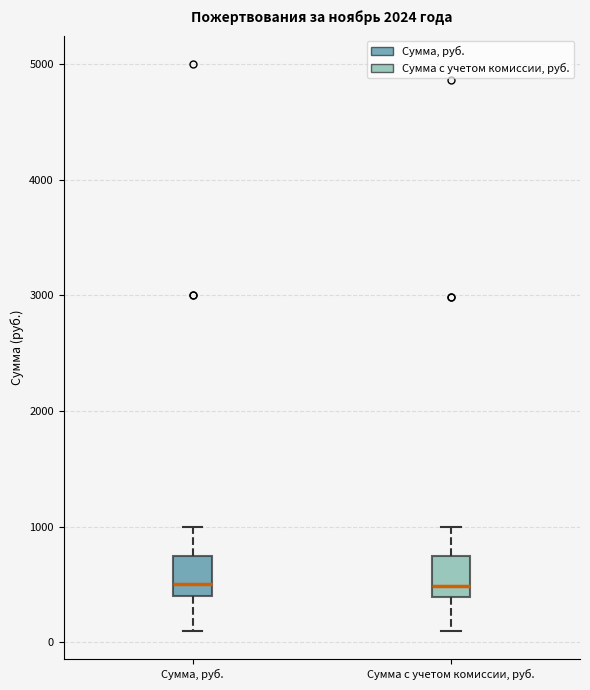

Reading left to right, read every box against the y-axis: the position of its median line, the range the box covers, and the ends of its whiskers. The values are not printed on the chart, so give them approximately, as read against the axis.

Сумма, руб.: median 500, box 400 to 800, whiskers 100 to 1000
Сумма с учетом комиссии, руб.: median 500, box 400 to 700, whiskers 100 to 1000